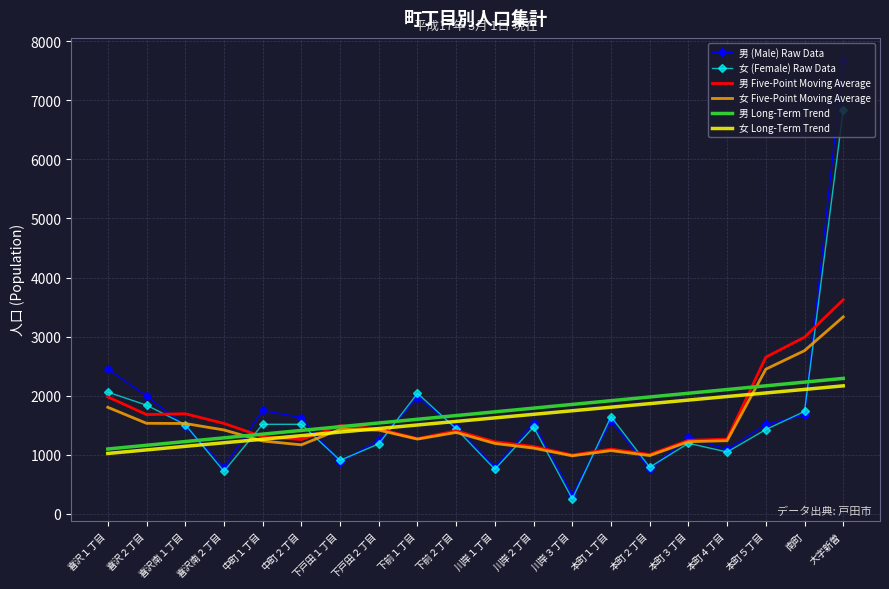

What is the minimum value shown in the chart?

255.0